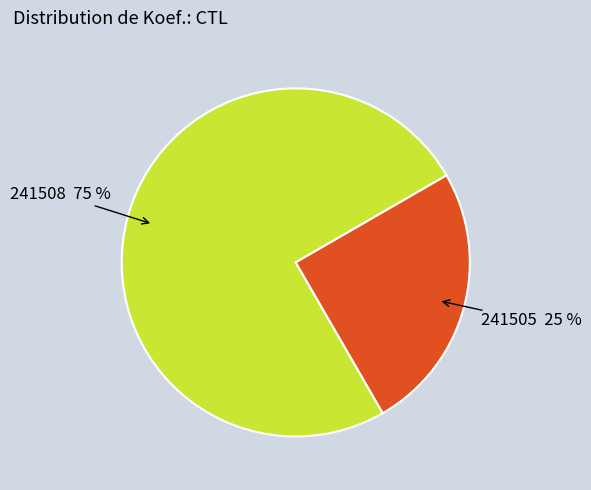

Is there a majority slice in this chart?

Yes